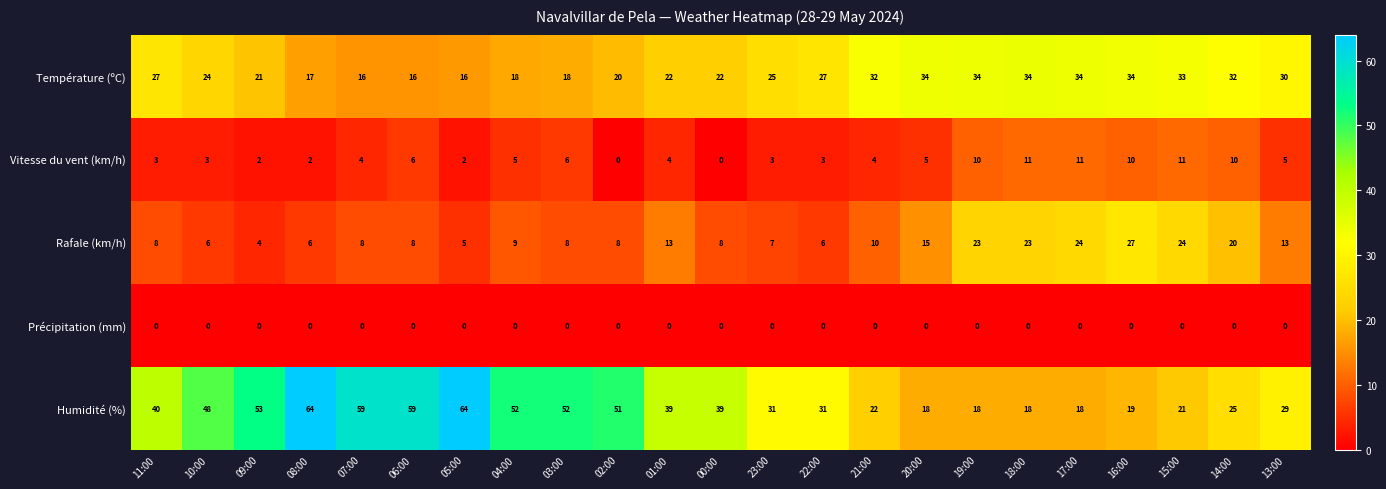

Which series has the largest total across all categories?

Humidité (%)